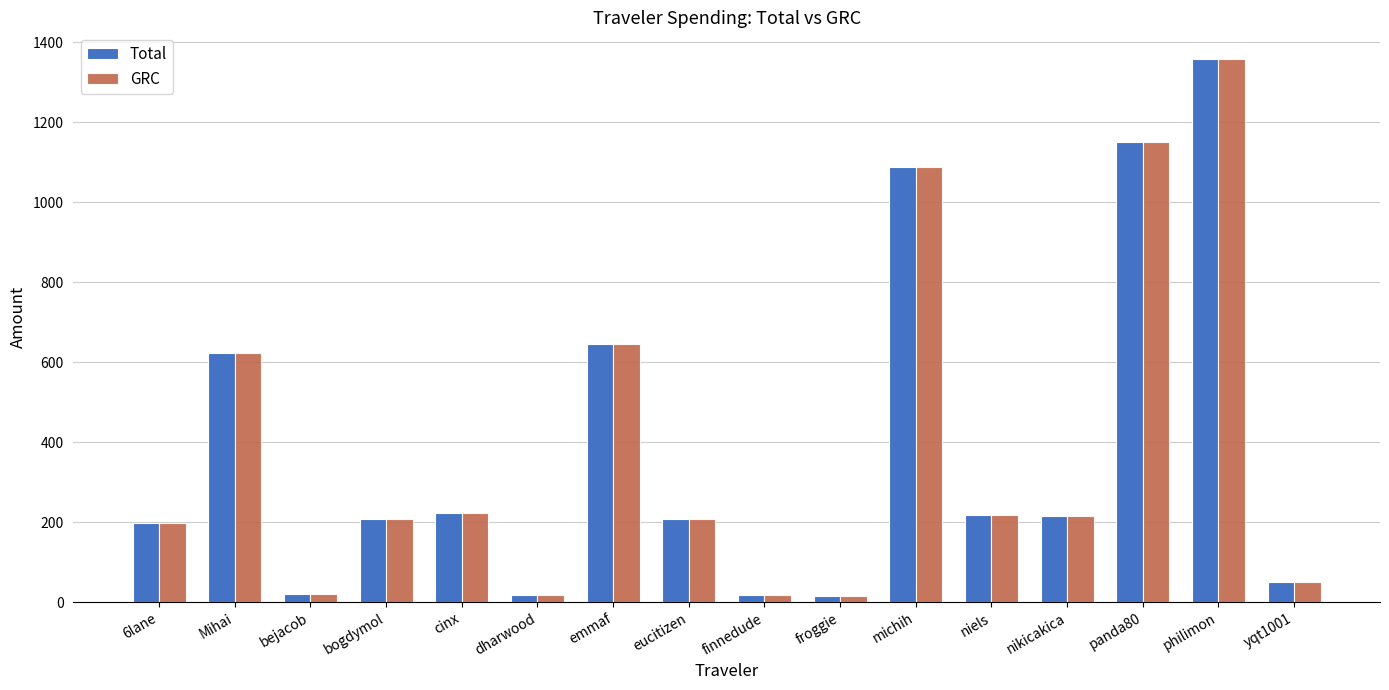

What are all the series names shown in the legend?

Total, GRC